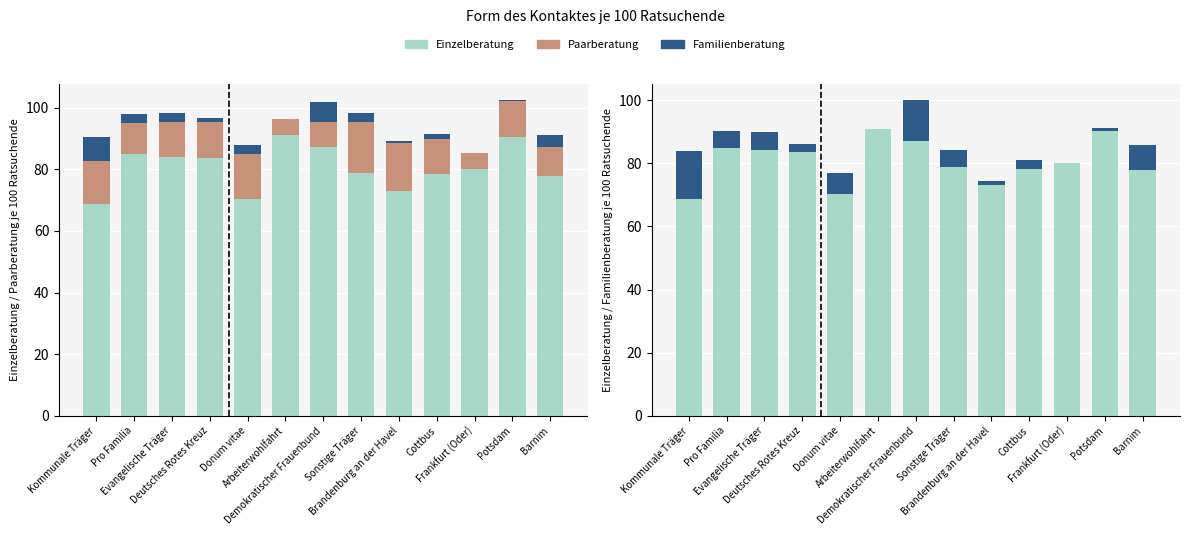

What is the spread (max minus min) of values at Pro Familia?

82.1